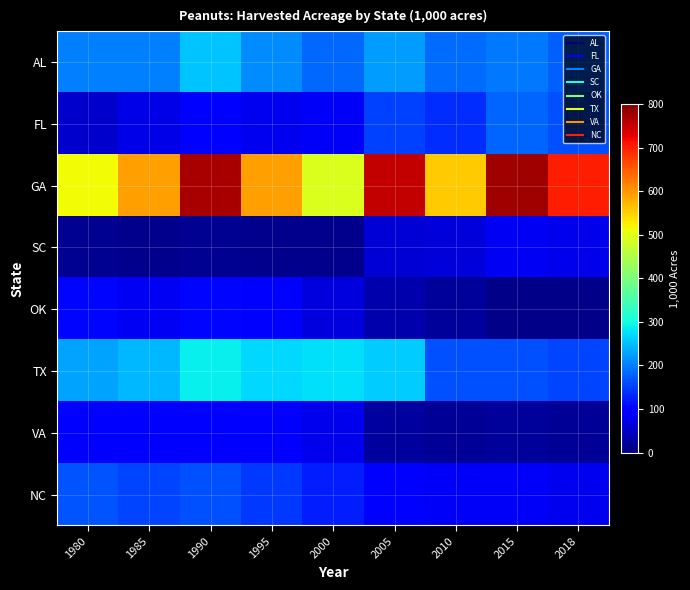

What is the total value across all series at 2018?

1375.0